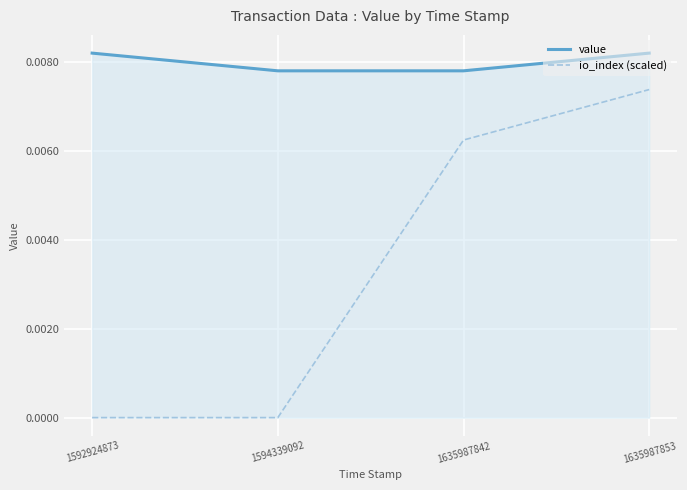

True or false: io_index (scaled) has more than 2 interior local peaks.

False